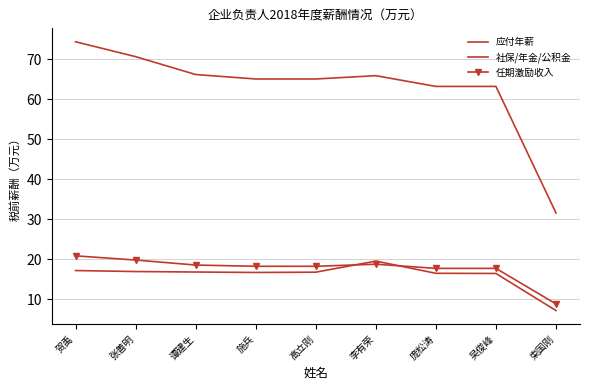

How many categories are shown in the chart?

9